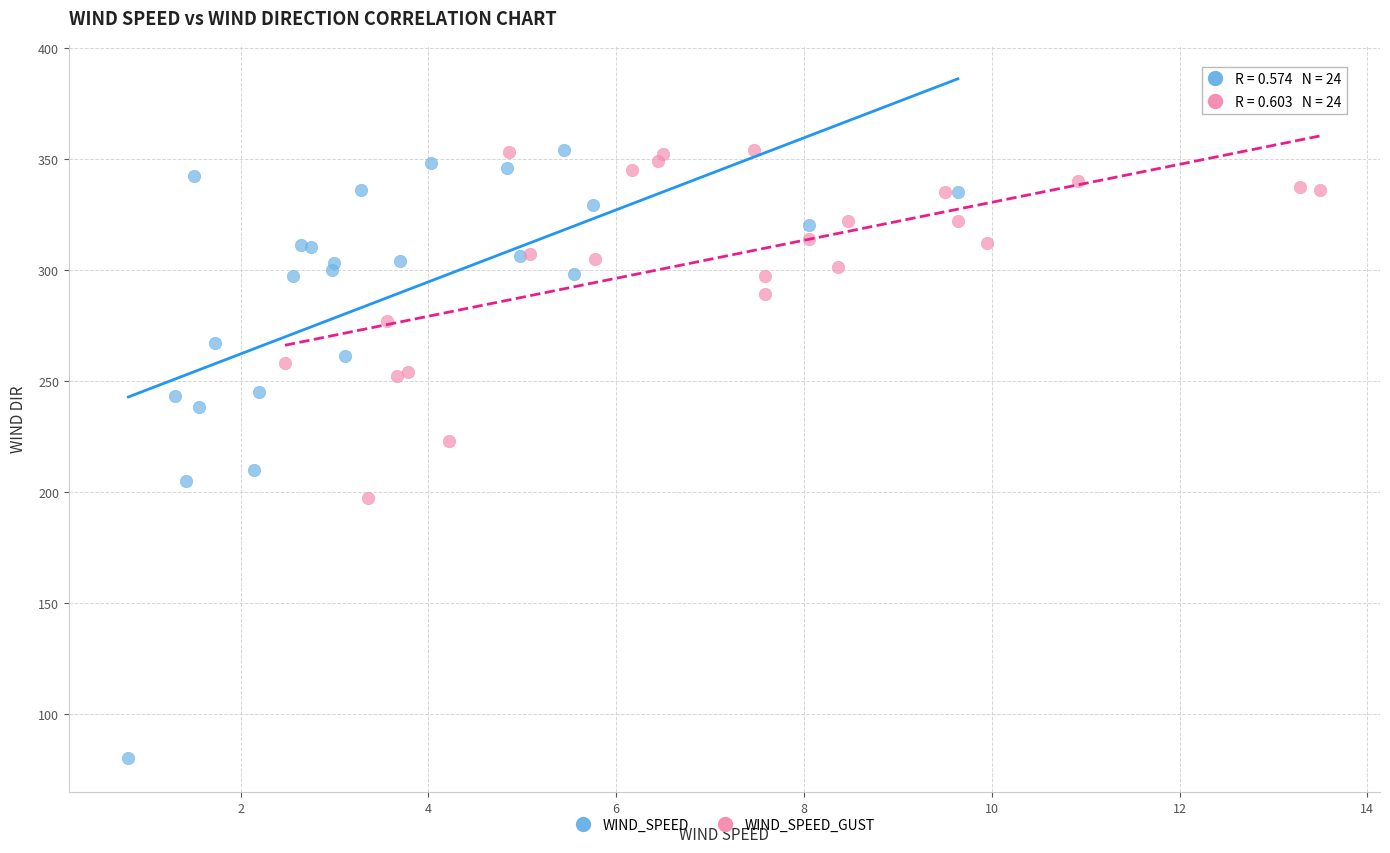

Which series reaches the minimum Y coordinate?

WIND_SPEED